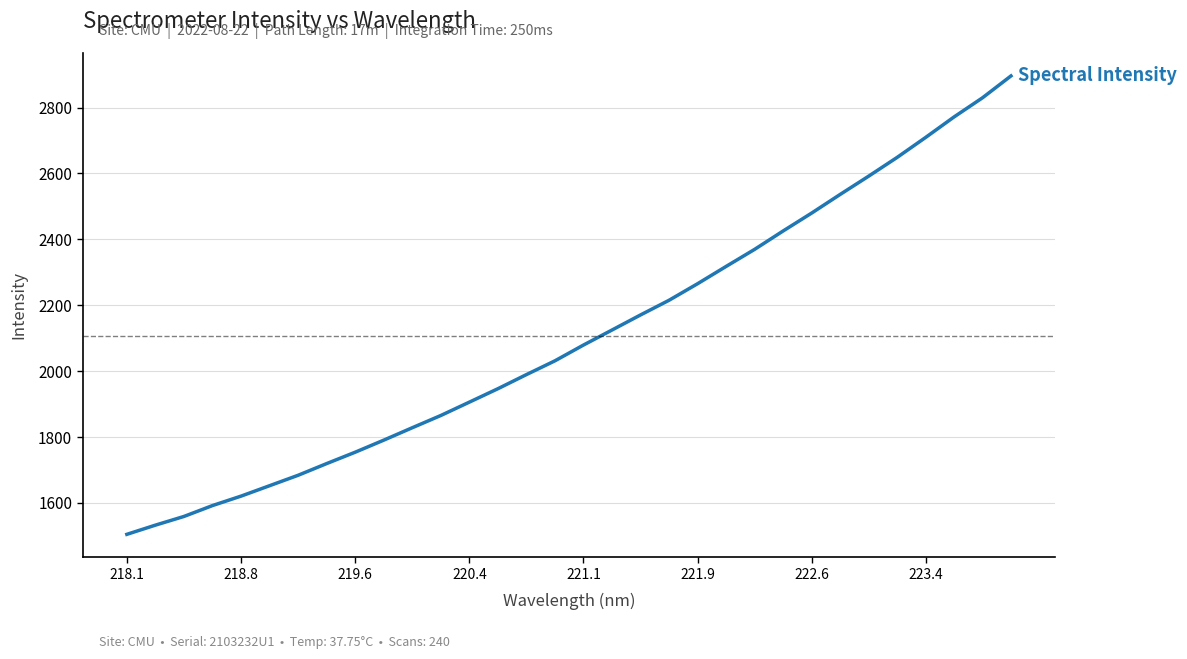

What is the maximum value shown in the chart?

2895.9